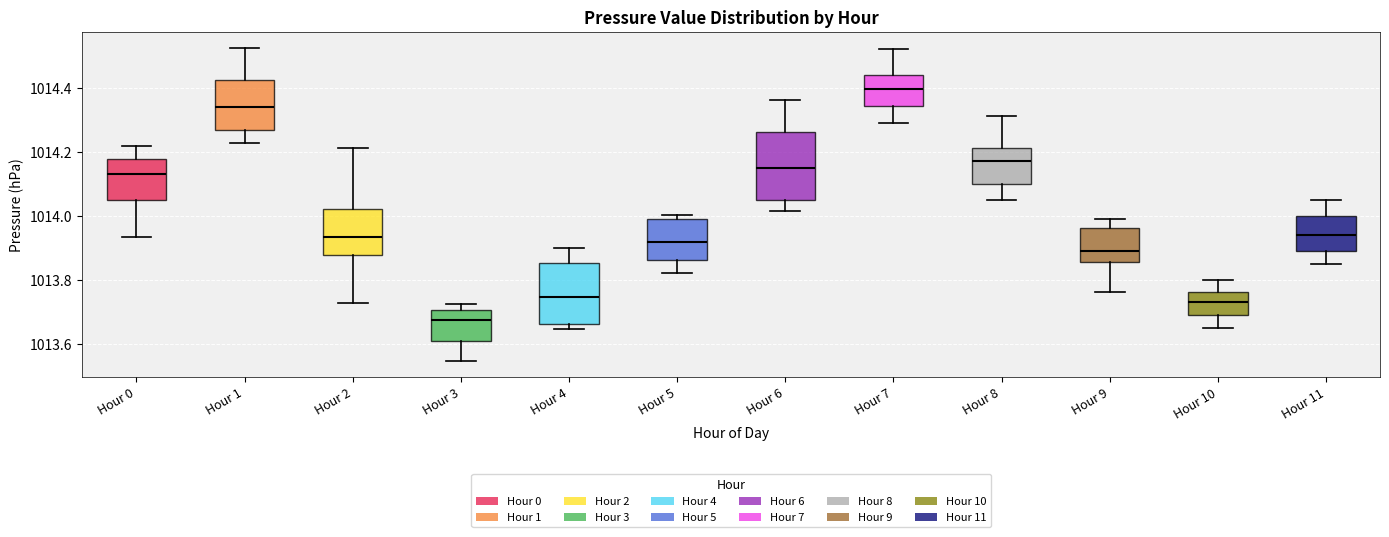

Which box's median line is the lowest?

Hour 3